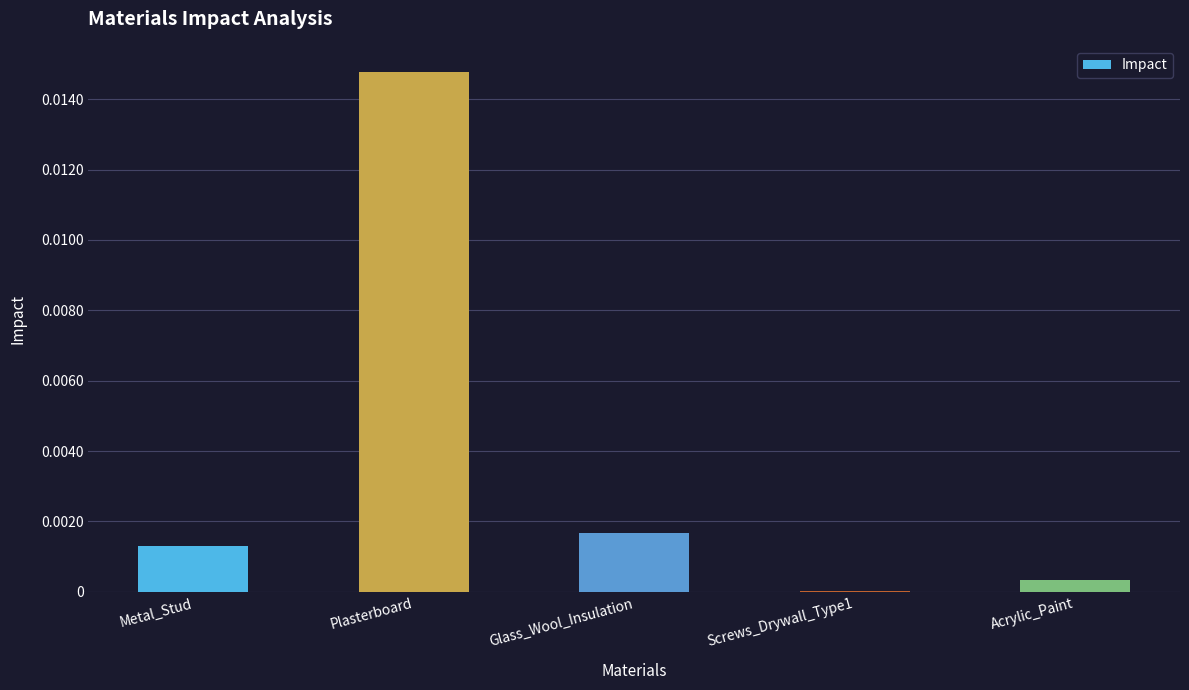

The chart shows a value of 0.0 at Acrylic_Paint. True or false?

True